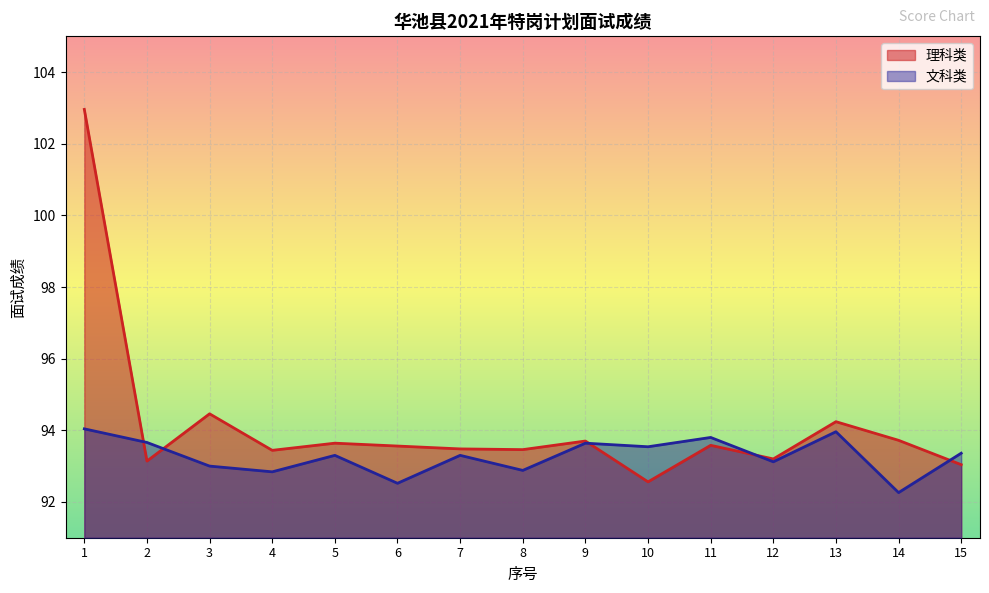

True or false: 理科类 and 文科类 intersect in this chart.

True